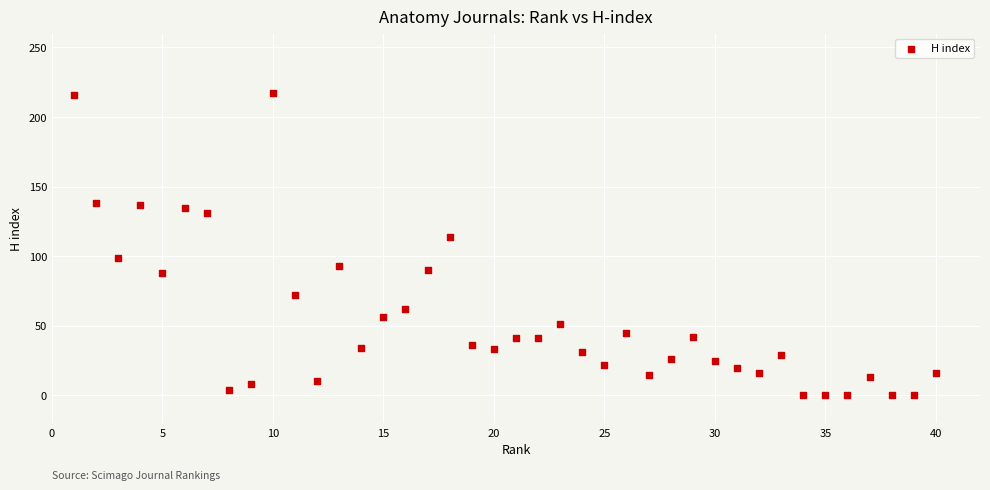

What Y value in the scatter plot is closest to 108?

114